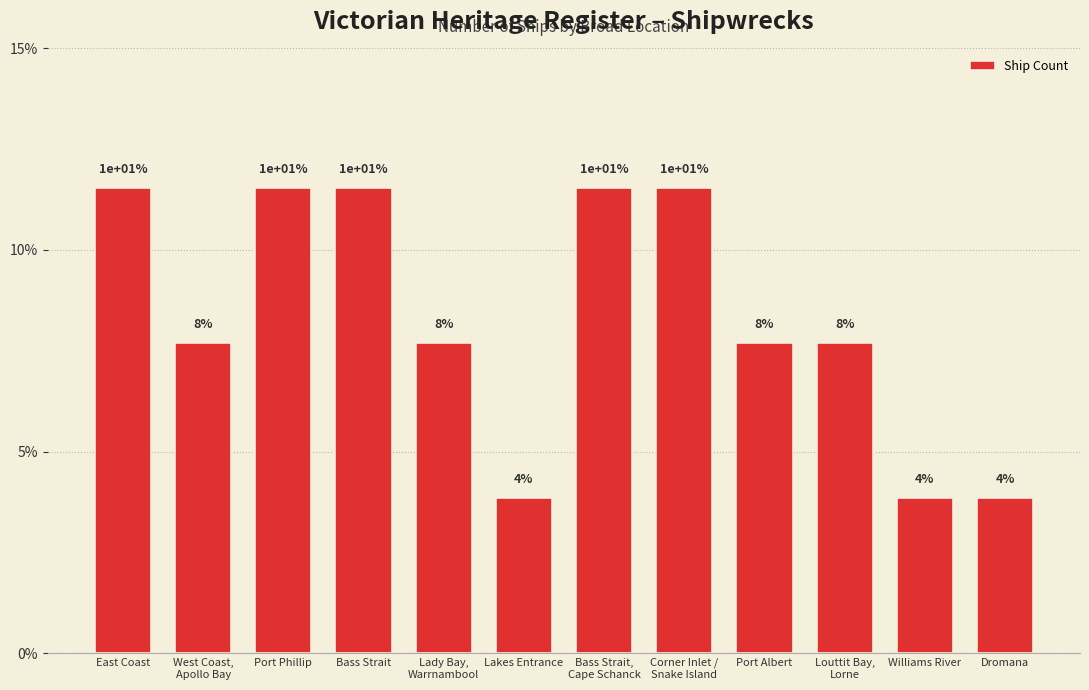

At which label is the value closest to 0?

Lakes Entrance